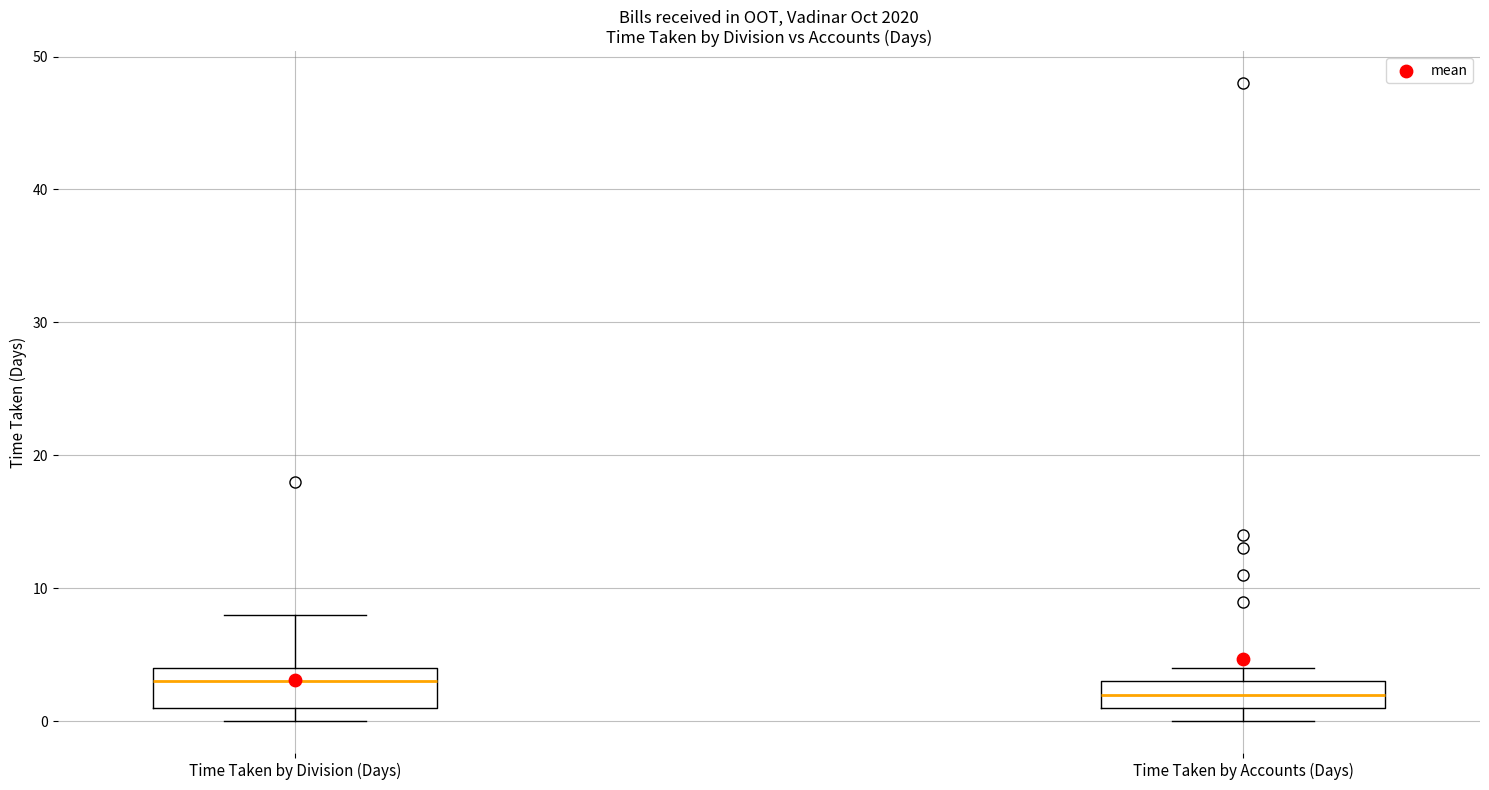

Comparing the boxes themselves (not the whiskers), which one is the tallest?

Time Taken by Division (Days)